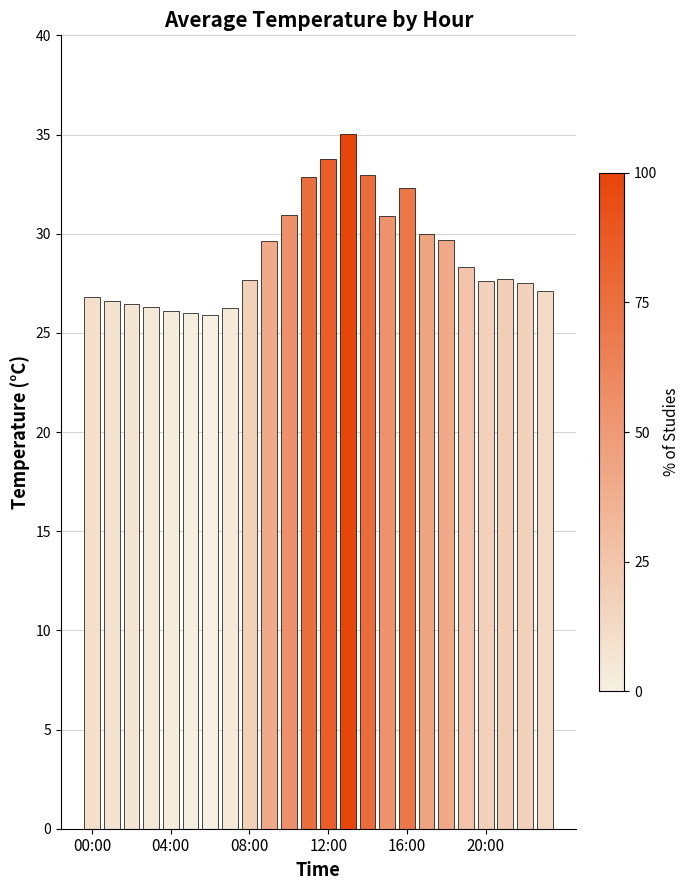

Count the number of categories in the chart.

24